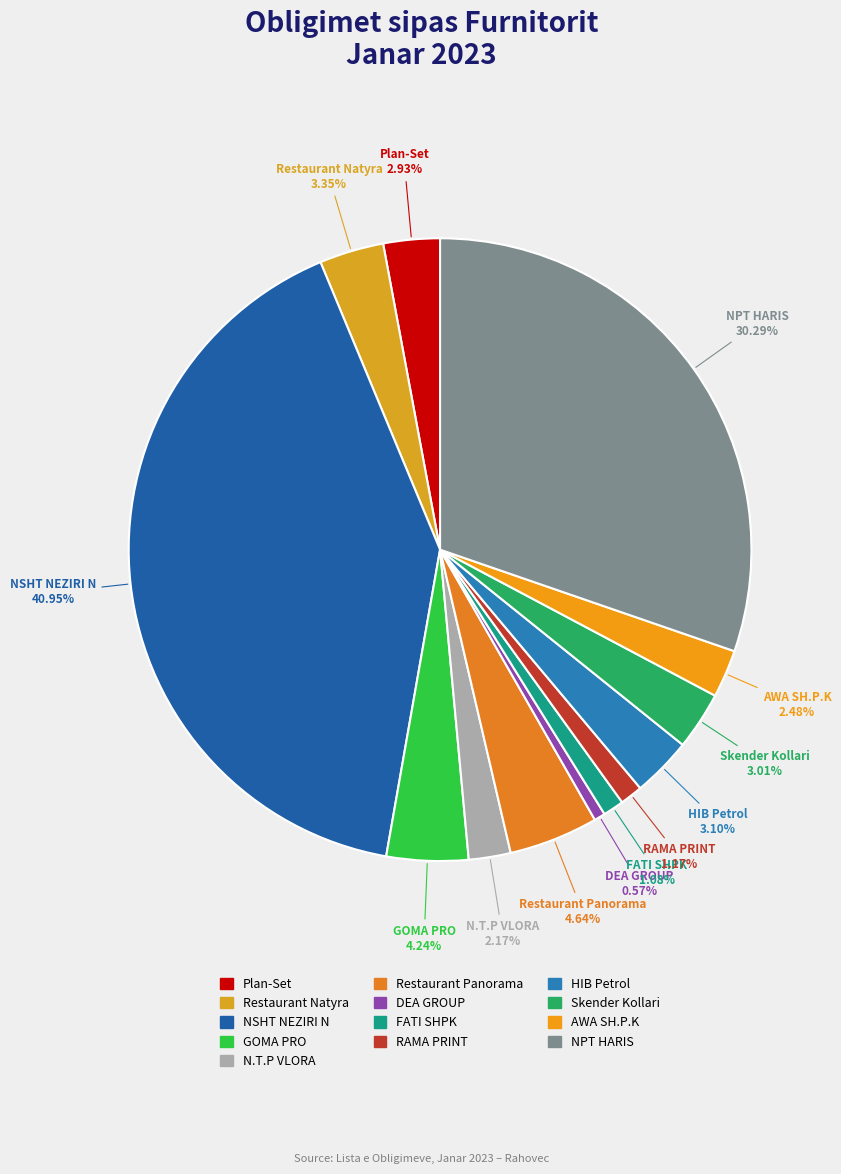

Is it true that GOMA PRO is 4% of the pie?

True